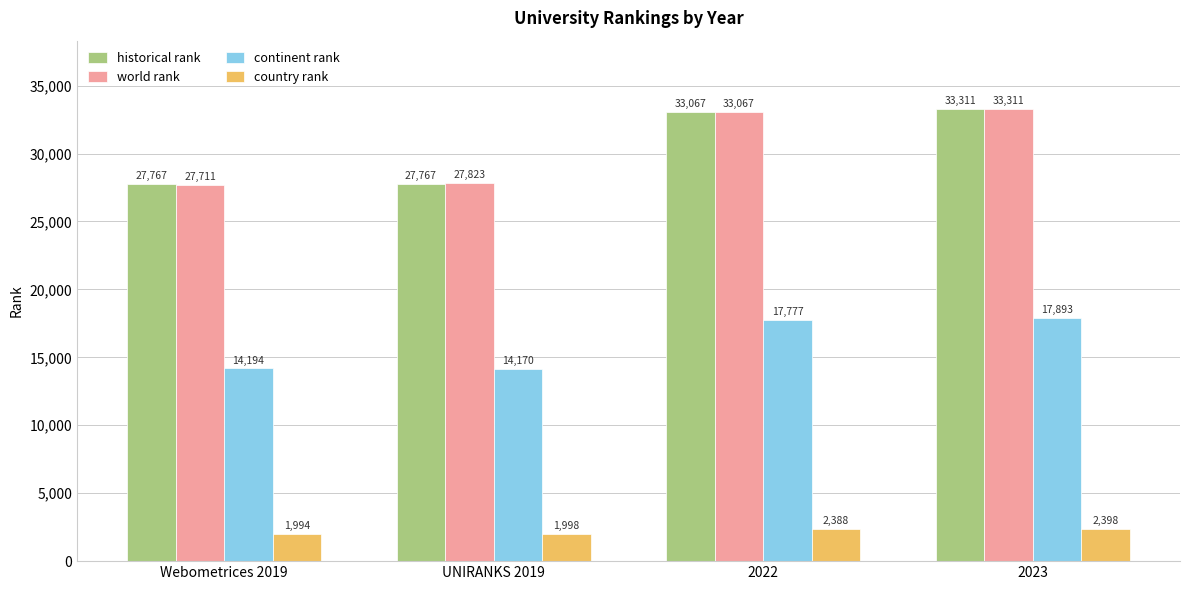

What is the total value across all series at Webometrices 2019?

71666